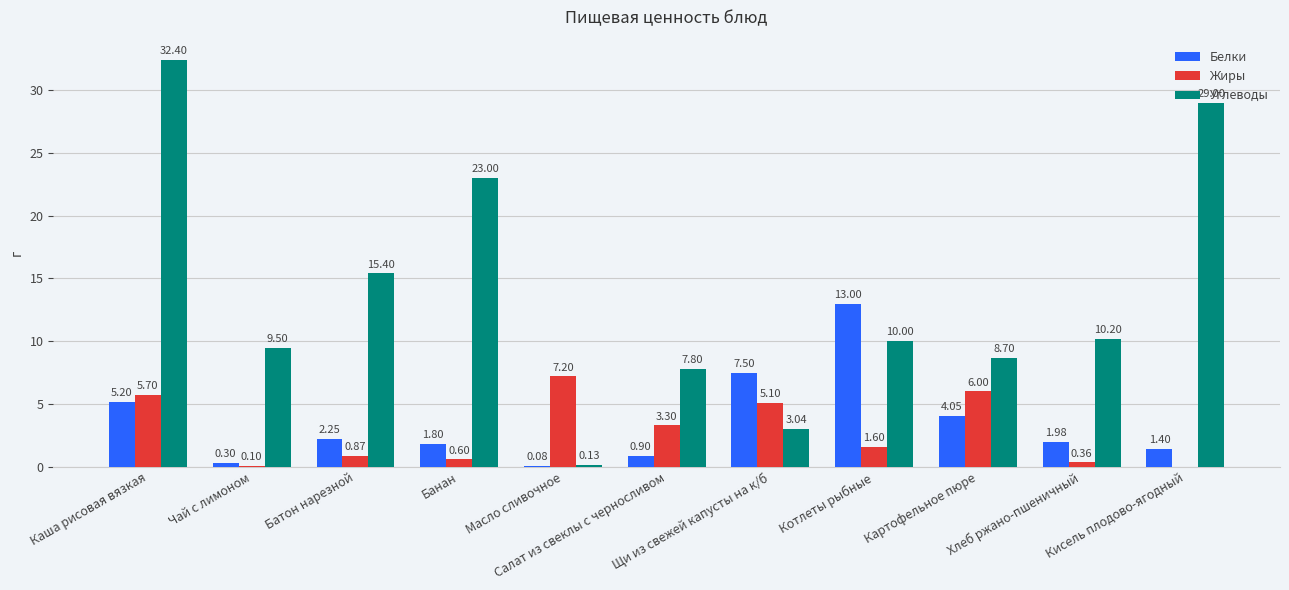

Which series has the largest total across all categories?

Углеводы